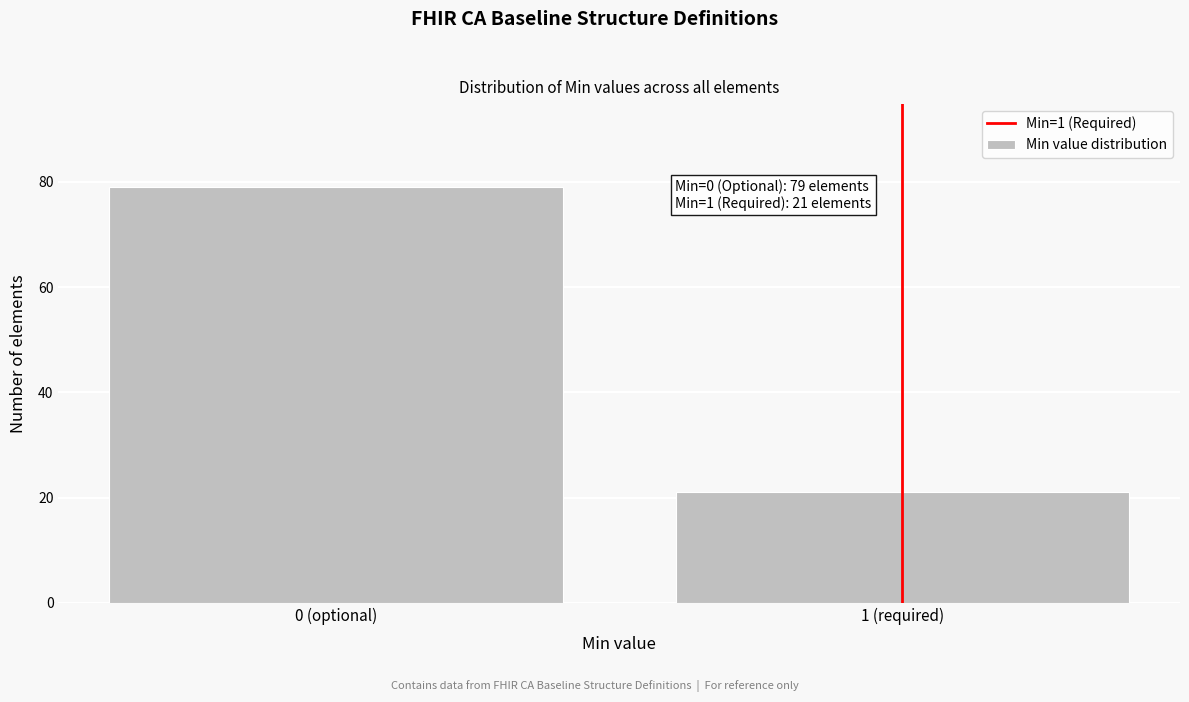

Reading left to right, list all the values displayed in this chart.

79	21